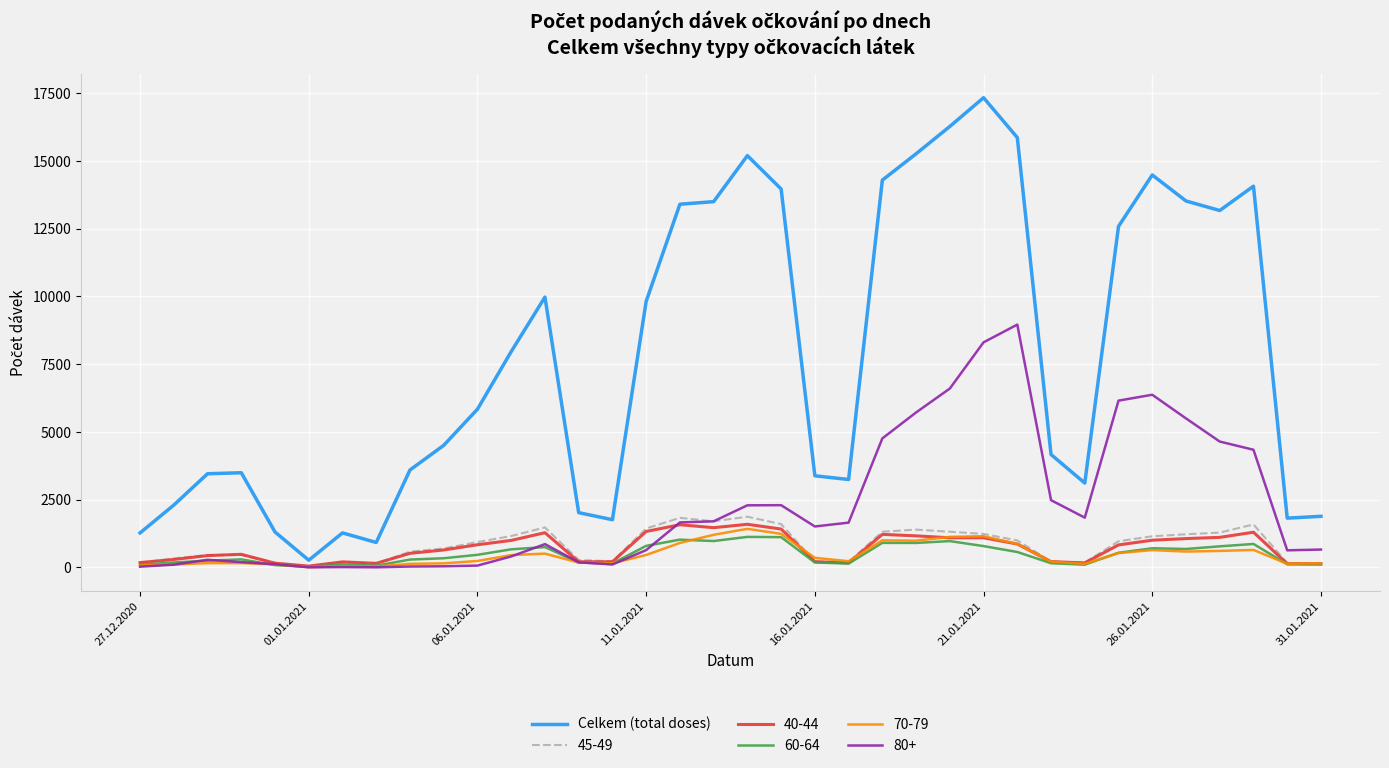

What is the greatest value displayed?

17332